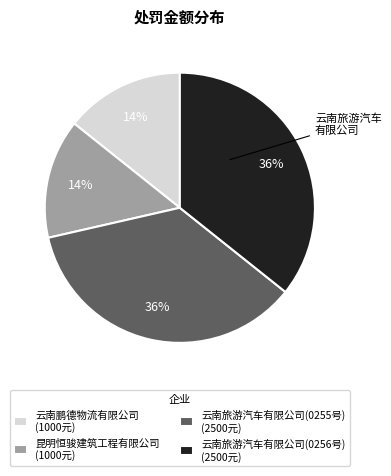

Between 云南旅游汽车有限公司(0255号) (2500元) and 云南鹏德物流有限公司 (1000元), which is larger?

云南旅游汽车有限公司(0255号) (2500元)